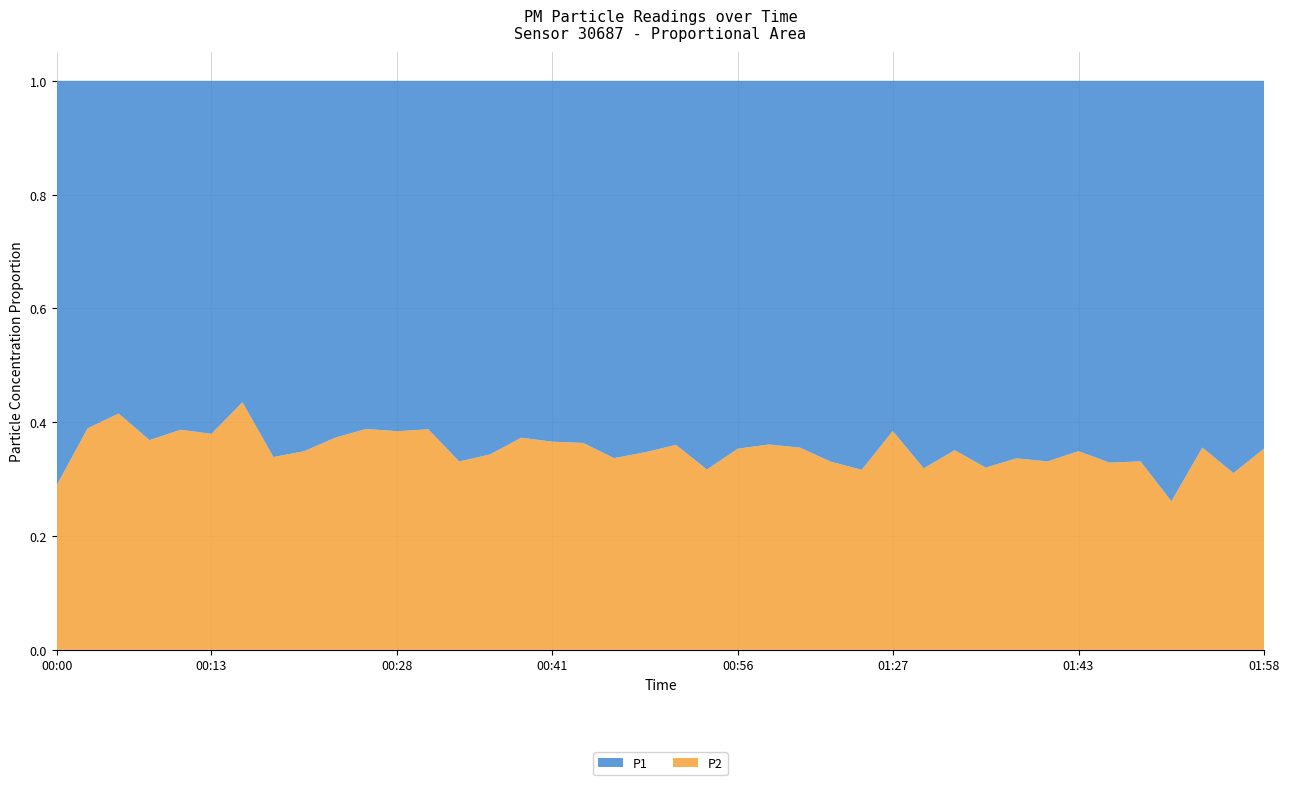

Reading right to left, extract all data points from this chart.

P1: 21.3	26.5	20.6	27.6	19.9	21.1	20.1	19.4	20.2	20.2	16.4	17.8	12.8	26.5	22.7	20.7	20.9	21.7	26.3	22.4	19.8	20.6	18.7	16.4	14.0	15.4	14.1	11.8	12.2	9.9	11.2	11.5	13.4	7.5	10.1	8.9	10.2	8.7	7.5	12.4
P2: 11.7	11.9	11.3	9.8	9.9	10.3	10.8	9.6	10.3	9.5	8.8	8.3	8.0	12.2	11.2	11.4	11.8	11.8	12.2	12.6	10.5	10.5	10.7	9.4	8.3	8.1	7.0	7.5	7.6	6.3	6.7	6.2	6.9	5.8	6.2	5.6	6.0	6.2	4.8	5.0